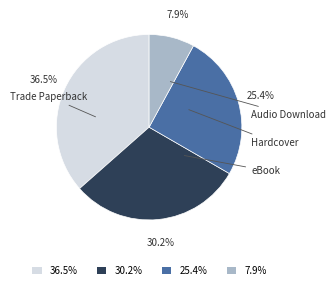

Does any single category account for the majority?

No